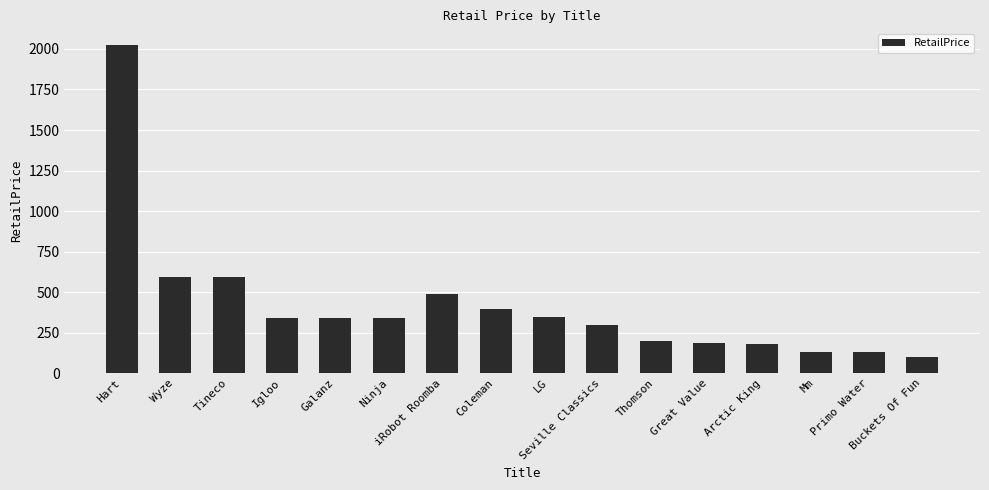

Does the chart contain any negative values?

No